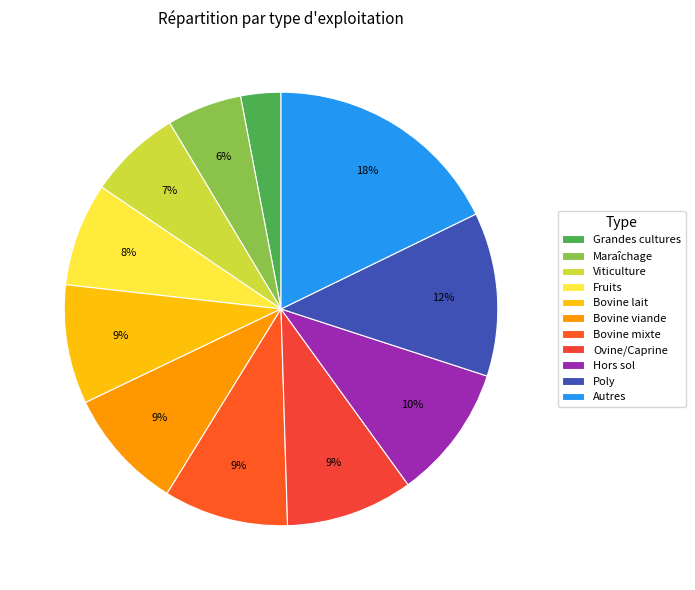

Count the number of slices in the pie.

11